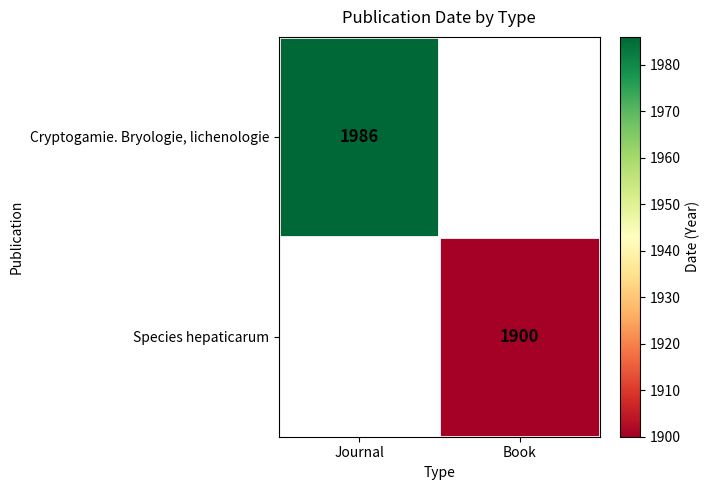

The Cryptogamie. Bryologie, lichenologie series shows 448 at Journal. True or false?

False